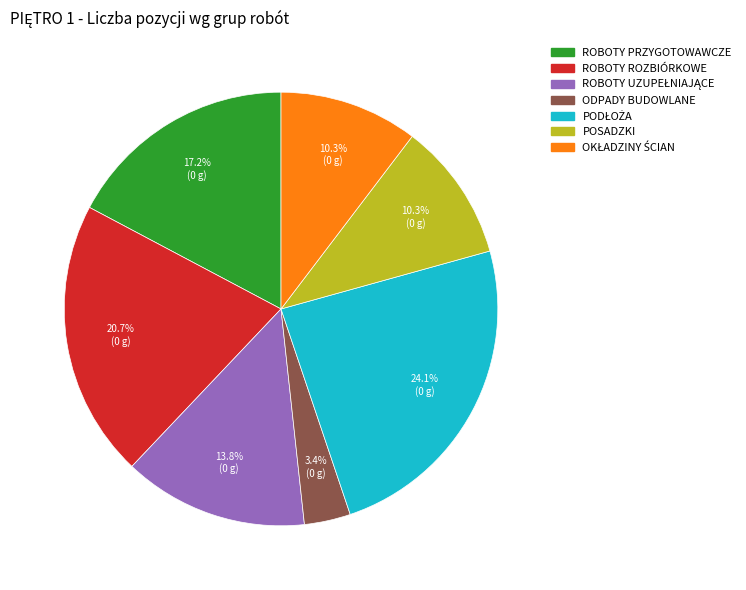

Is it true that ROBOTY ROZBIÓRKOWE is 30% of the pie?

False